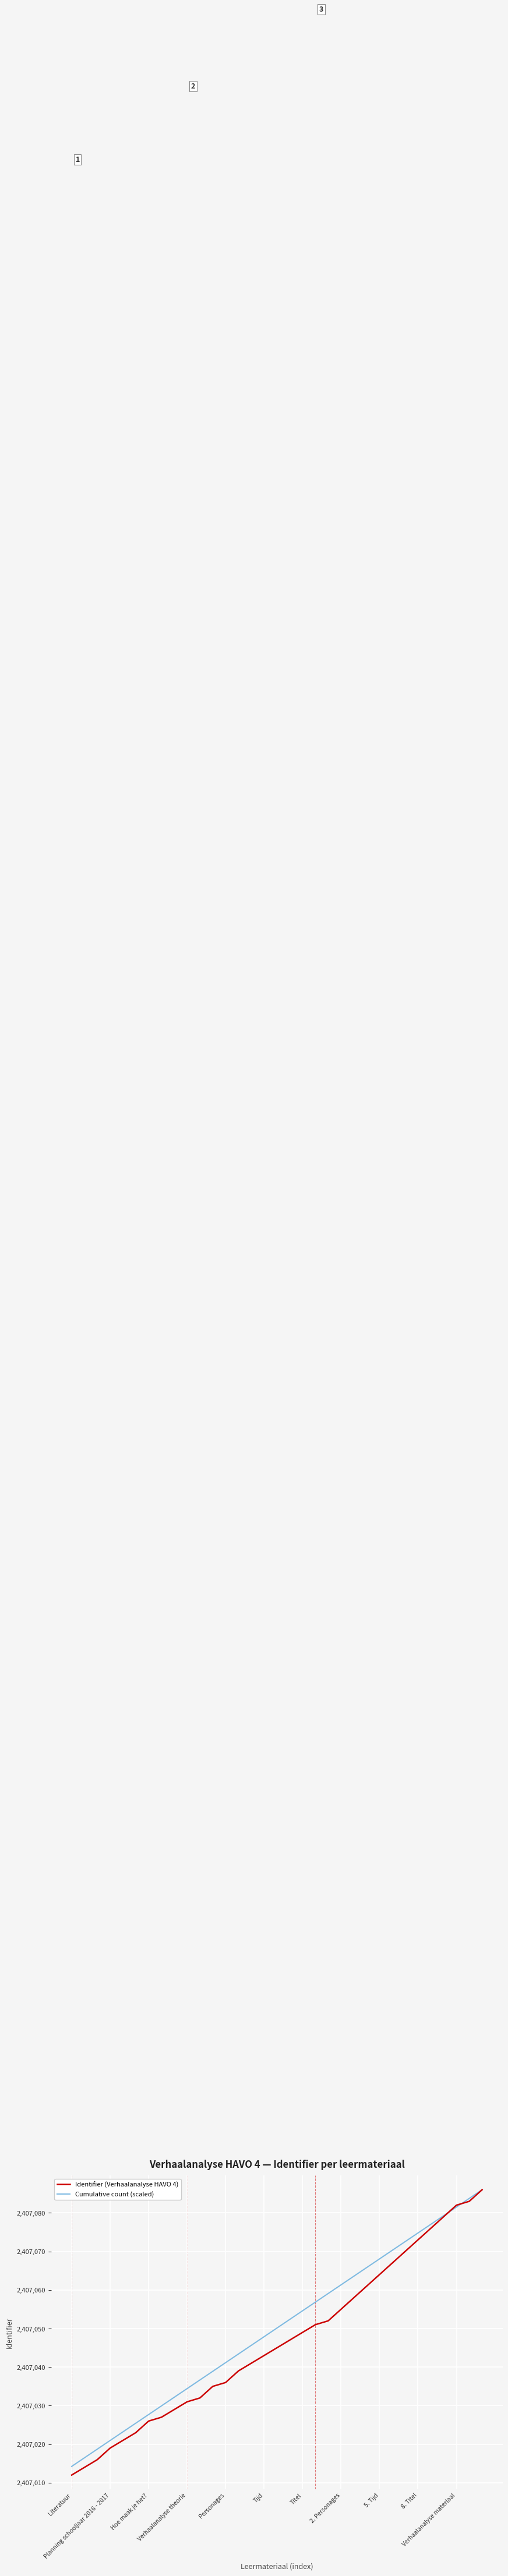

Does the chart display data point markers on the line(s)?

No